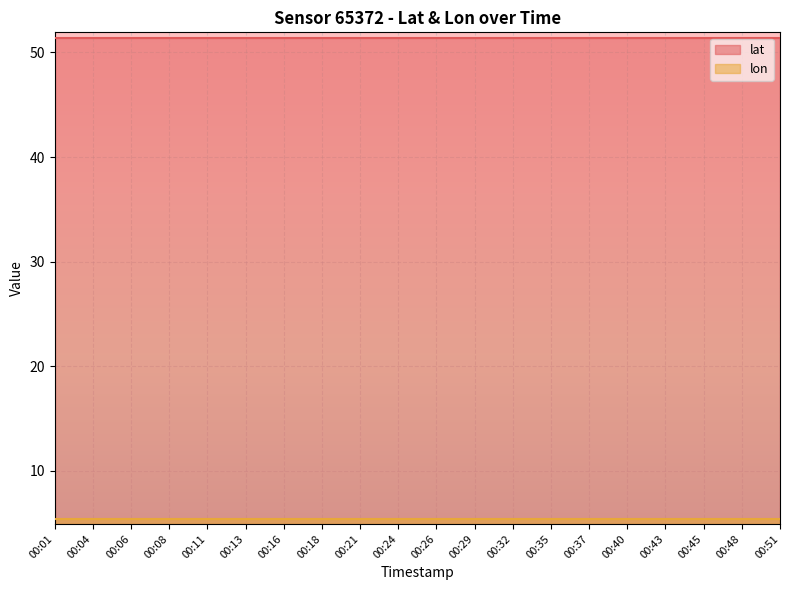

Reading right to left, transcribe all the data shown in this chart.

lat: 00:51=51.4	00:48=51.4	00:45=51.4	00:43=51.4	00:40=51.4	00:37=51.4	00:35=51.4	00:32=51.4	00:29=51.4	00:26=51.4	00:24=51.4	00:21=51.4	00:18=51.4	00:16=51.4	00:13=51.4	00:11=51.4	00:08=51.4	00:06=51.4	00:04=51.4	00:01=51.4
lon: 00:51=5.4	00:48=5.4	00:45=5.4	00:43=5.4	00:40=5.4	00:37=5.4	00:35=5.4	00:32=5.4	00:29=5.4	00:26=5.4	00:24=5.4	00:21=5.4	00:18=5.4	00:16=5.4	00:13=5.4	00:11=5.4	00:08=5.4	00:06=5.4	00:04=5.4	00:01=5.4